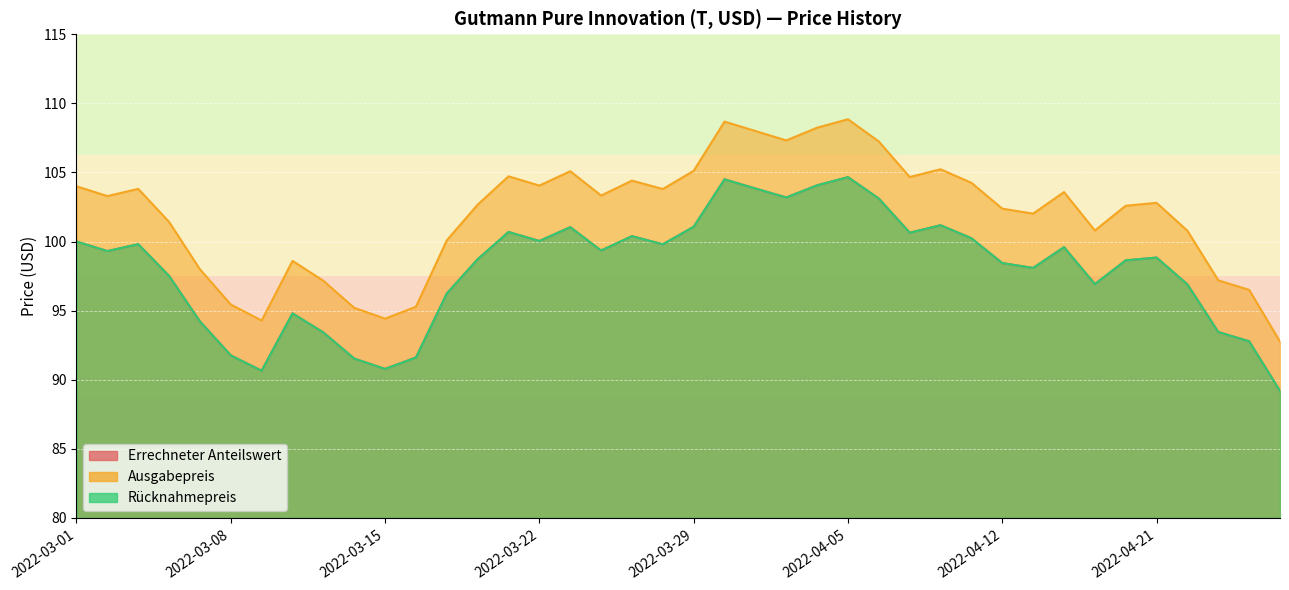

What is the difference between the maximum and minimum values in the Rücknahmepreis series?

15.5